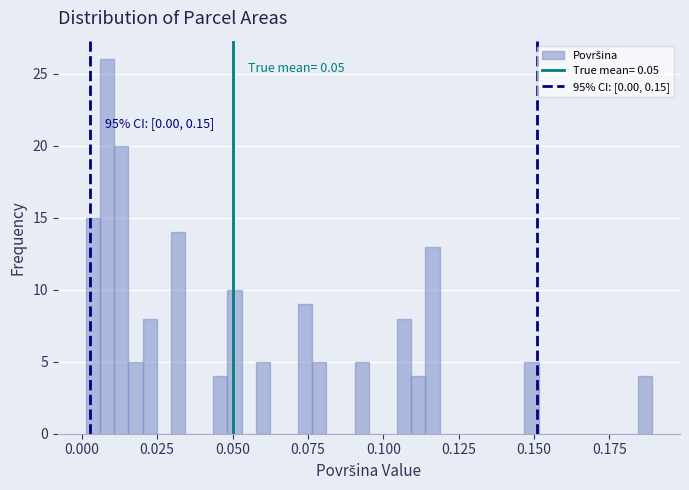

Read against the x-axis, roughly where is the centre of the tallest bar?

0.010